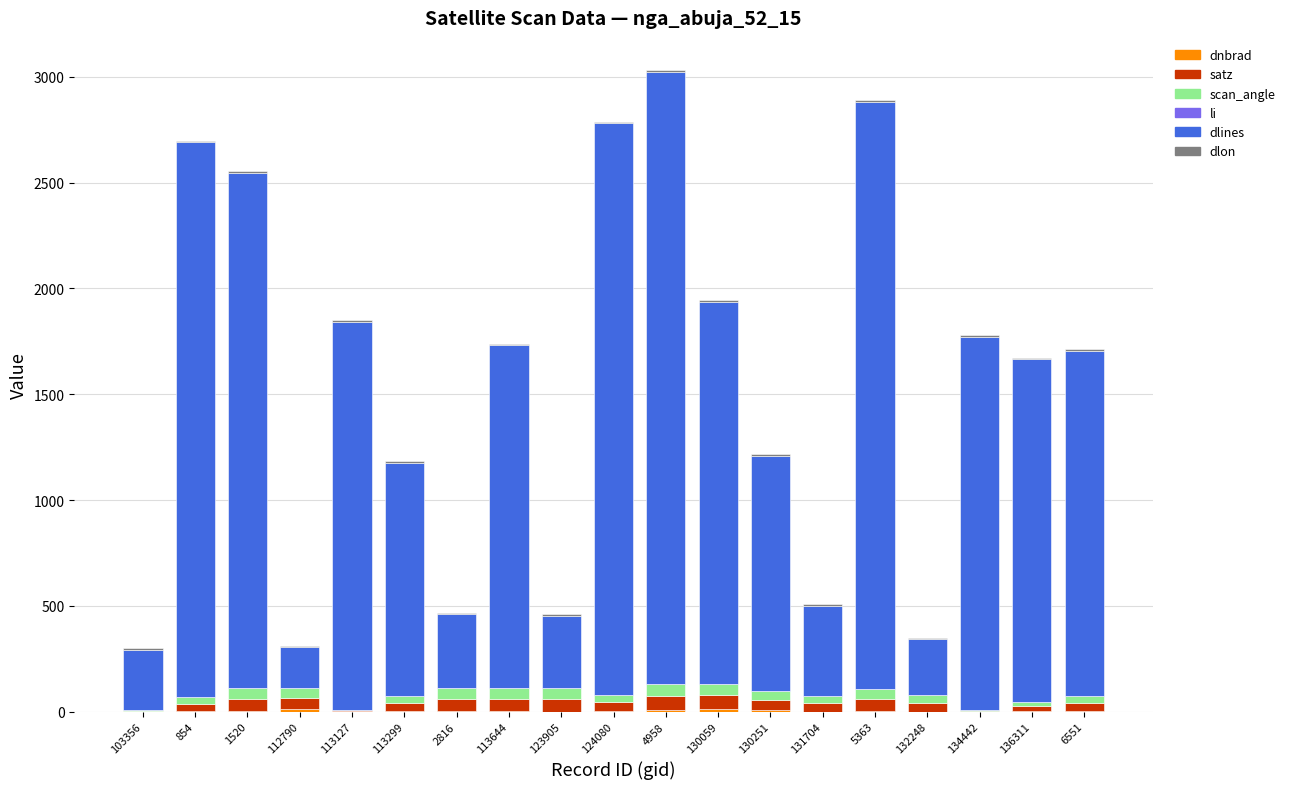

List the series in order of their peak value, lowest first.

li, dlon, dnbrad, scan_angle, satz, dlines